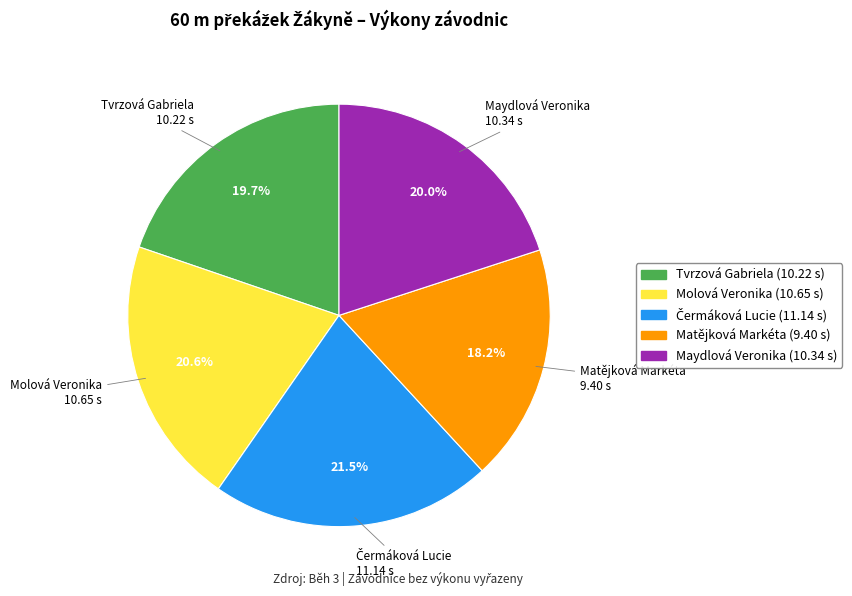

Do Tvrzová Gabriela and Molová Veronika together represent more than half of the pie?

No